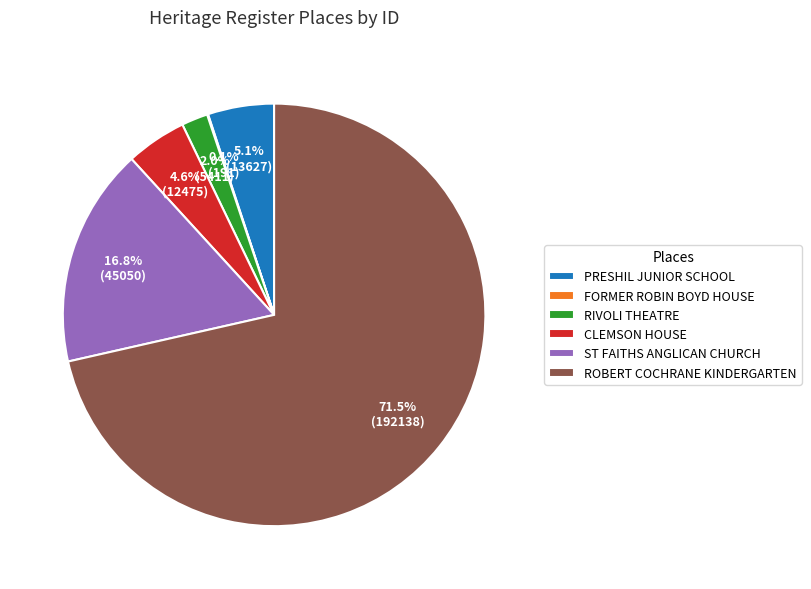

Is there a majority slice in this chart?

Yes